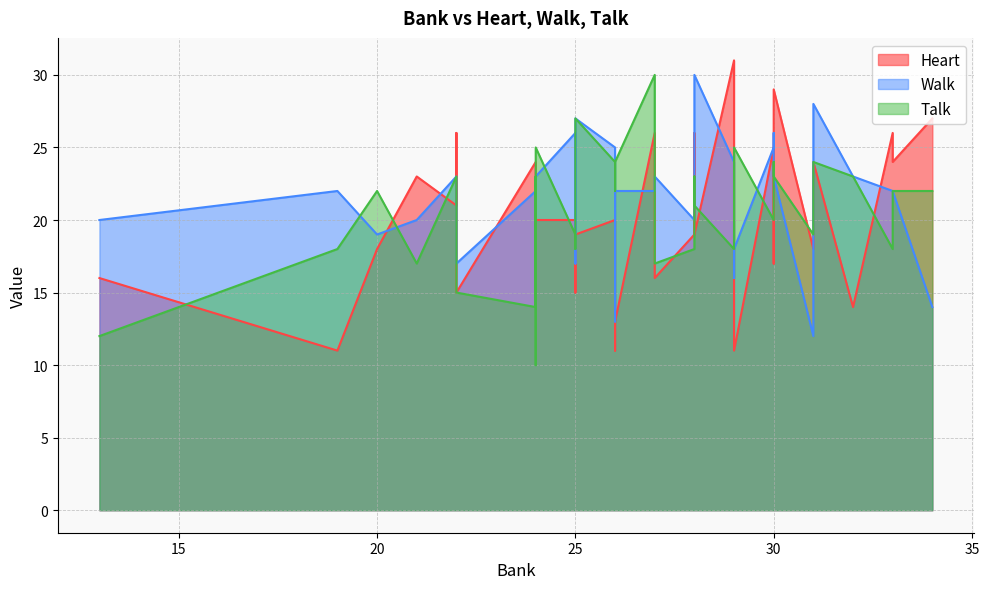

What is the difference between the second highest and second lowest values in the Walk series?

15